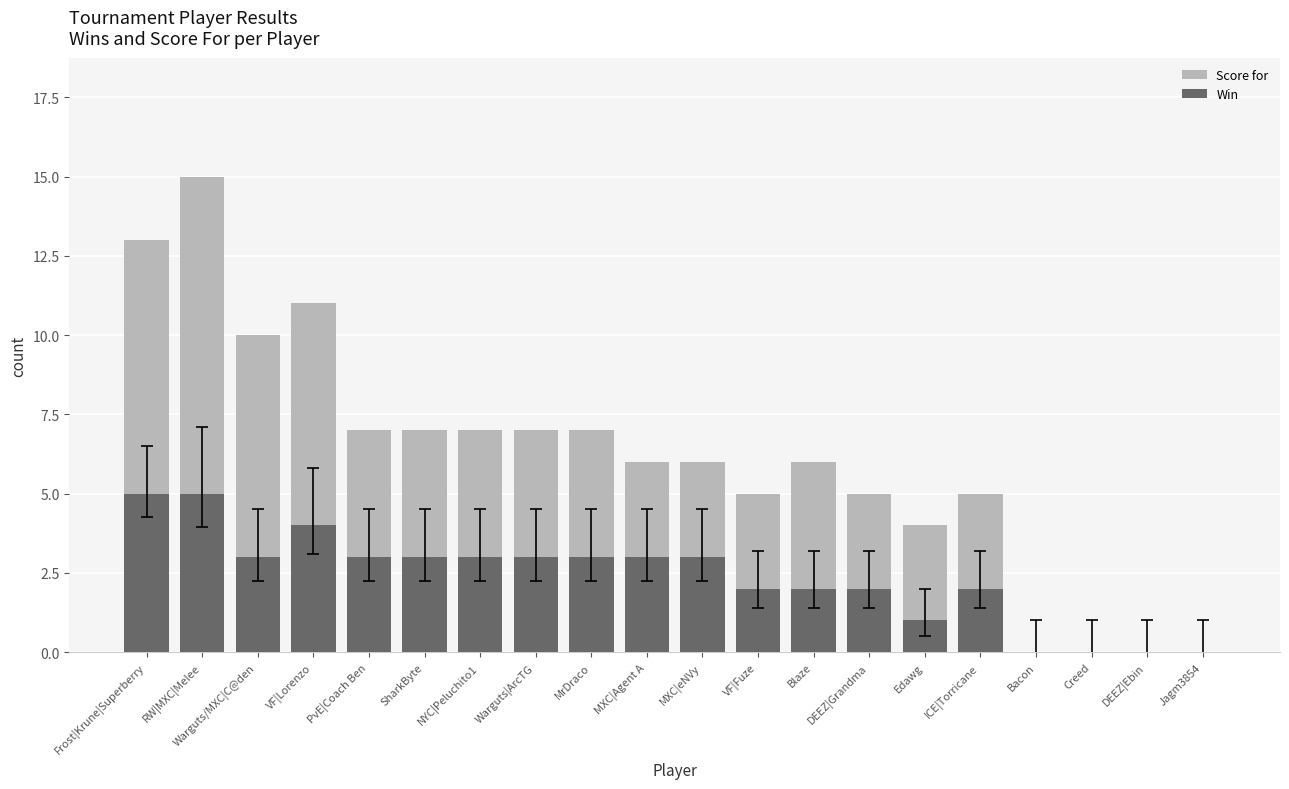

Is the value of Win at MrDraco greater than the value of Score for at PvE|Coach Ben?

No